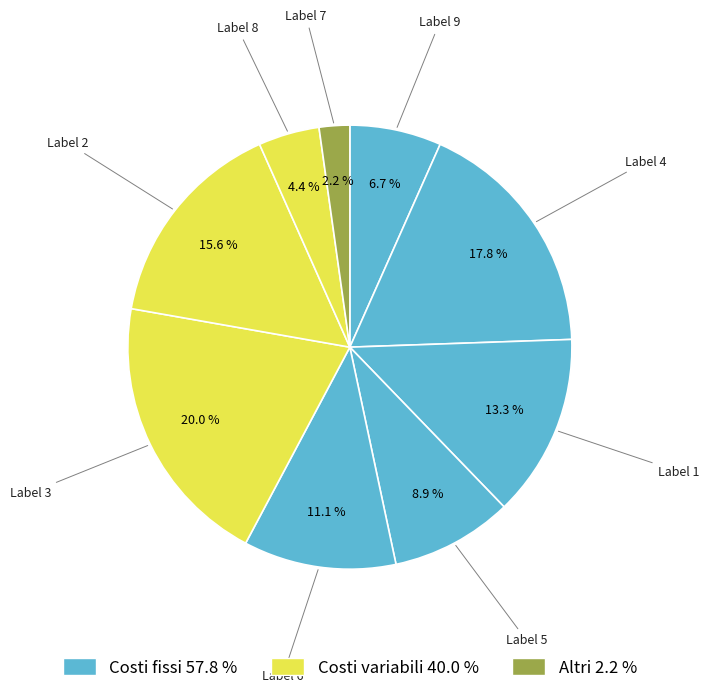

Rank the categories by value from highest to lowest.

3, 4, 2, 1, 6, 5, 9, 8, 7